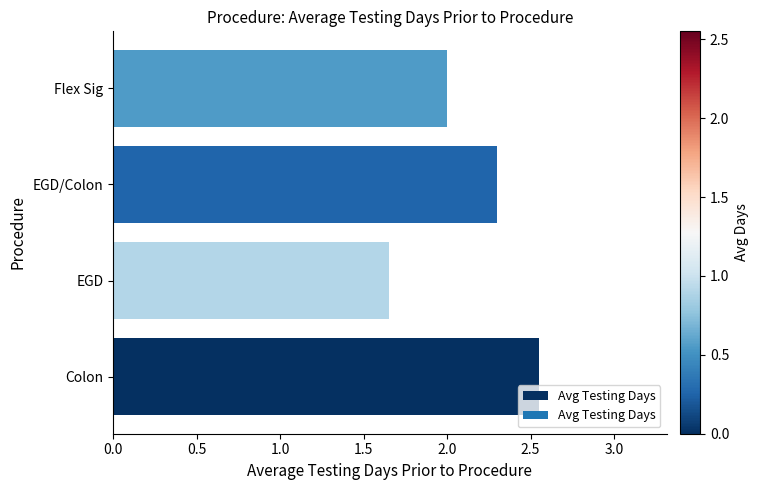

How many distinct data groups are displayed?

1